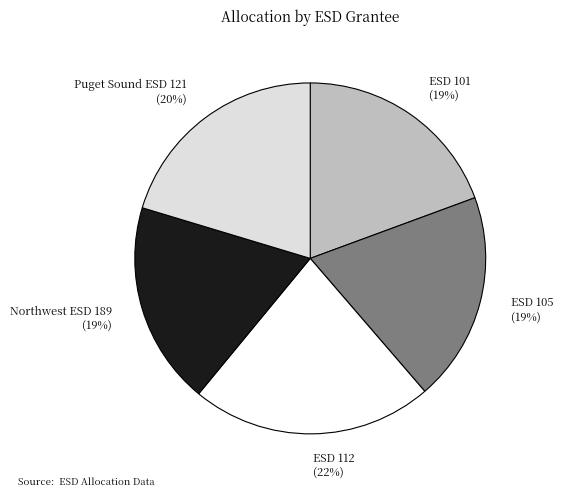

To the nearest percent, what percentage of the pie is Puget Sound ESD 121?

20%